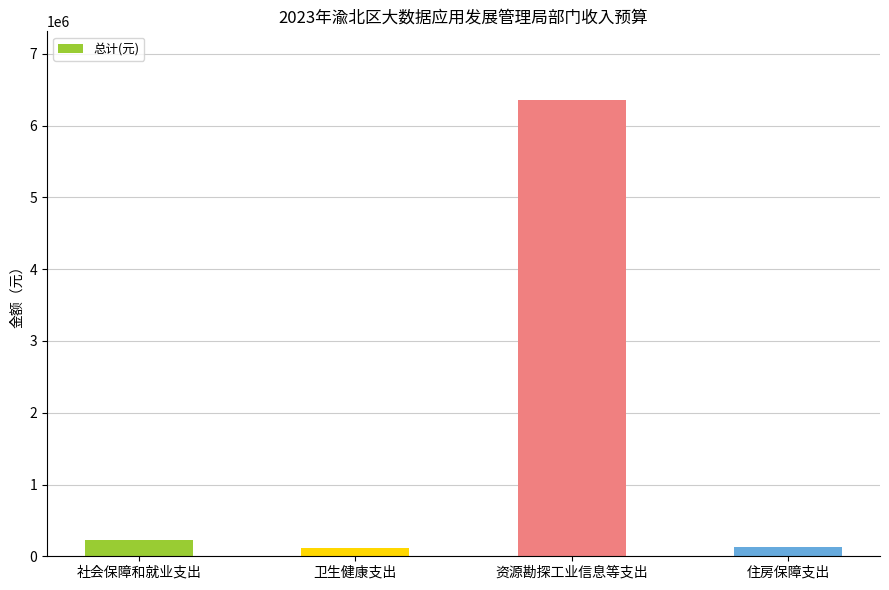

At which label is the value closest to 3234278?

社会保障和就业支出